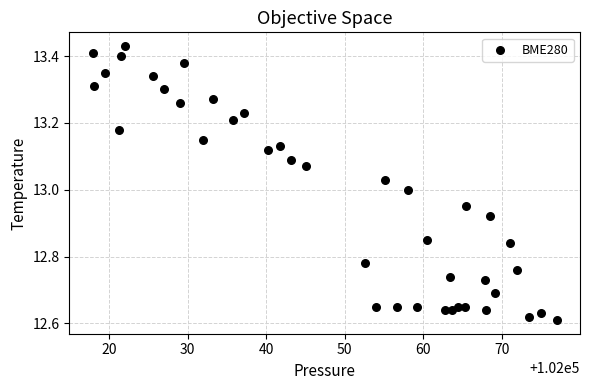

What is the range of Y values (max minus min)?

0.8